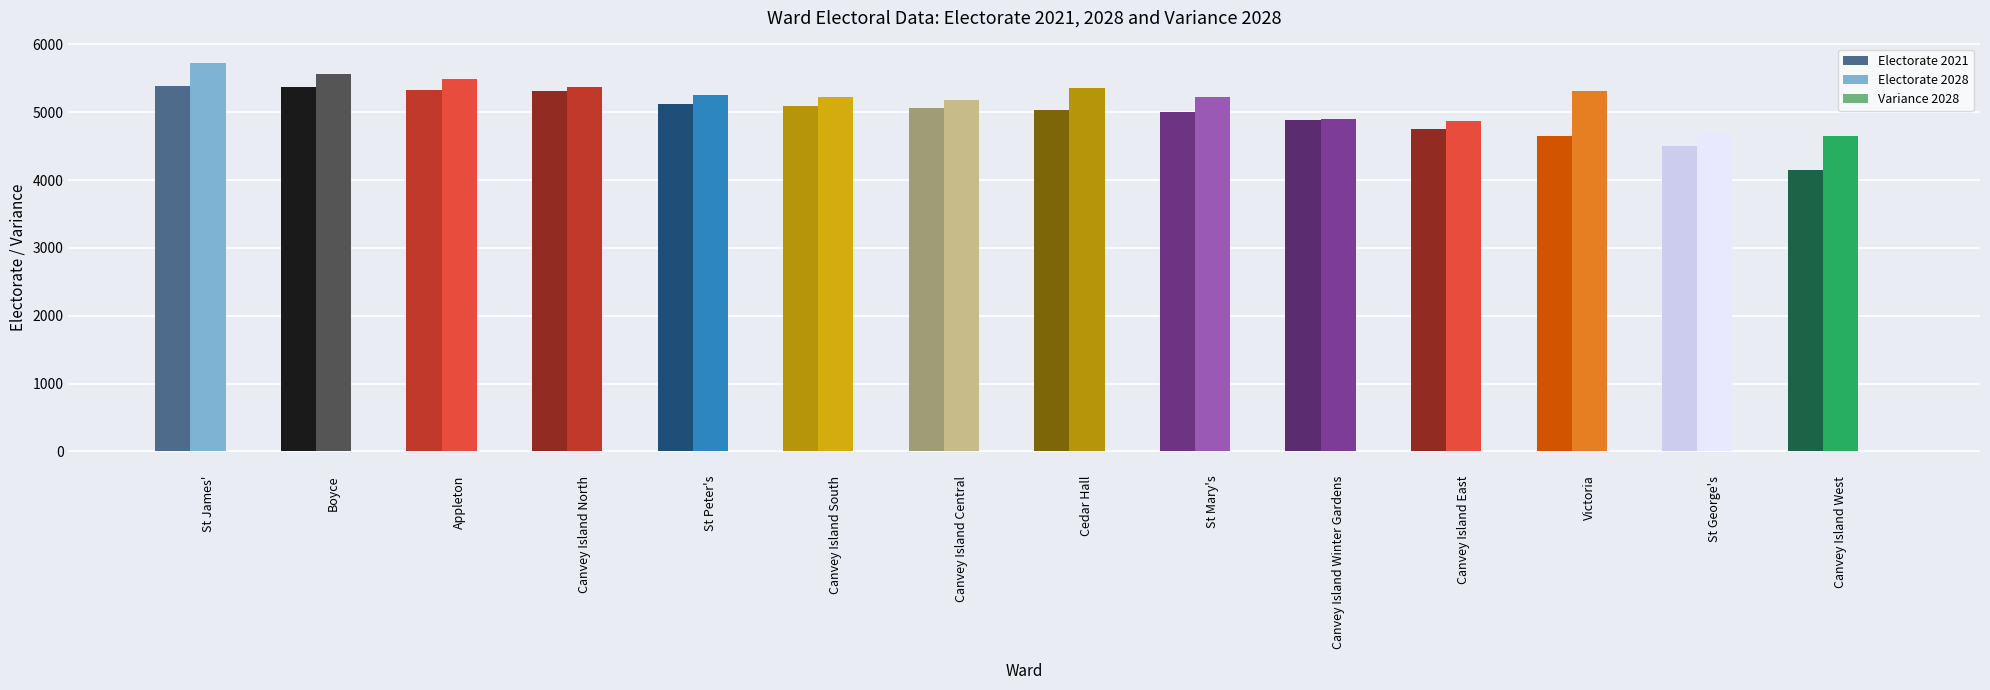

Are the bars grouped side by side (vs. stacked)?

Yes